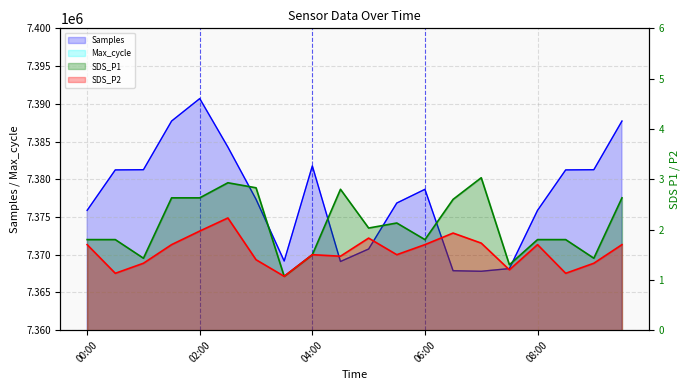

What is the sum of the SDS_P2 values at 07:30 and 03:00?

2.6